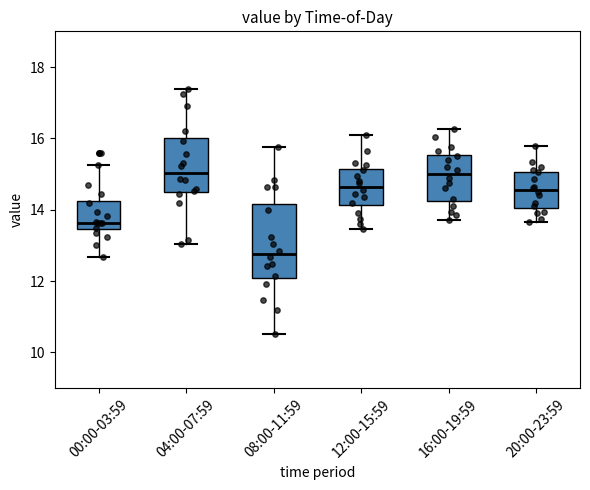

Reading left to right, read every box against the y-axis: the position of its median line, the range the box covers, and the ends of its whiskers. The values are not printed on the chart, so give them approximately, as read against the axis.

00:00-03:59: median 13.6, box 13.4 to 14.2, whiskers 12.6 to 15.2
04:00-07:59: median 15.0, box 14.6 to 16.0, whiskers 13.0 to 17.4
08:00-11:59: median 12.8, box 12.0 to 14.2, whiskers 10.6 to 15.8
12:00-15:59: median 14.6, box 14.2 to 15.2, whiskers 13.4 to 16.2
16:00-19:59: median 15.0, box 14.2 to 15.6, whiskers 13.8 to 16.2
20:00-23:59: median 14.6, box 14.0 to 15.0, whiskers 13.6 to 15.8